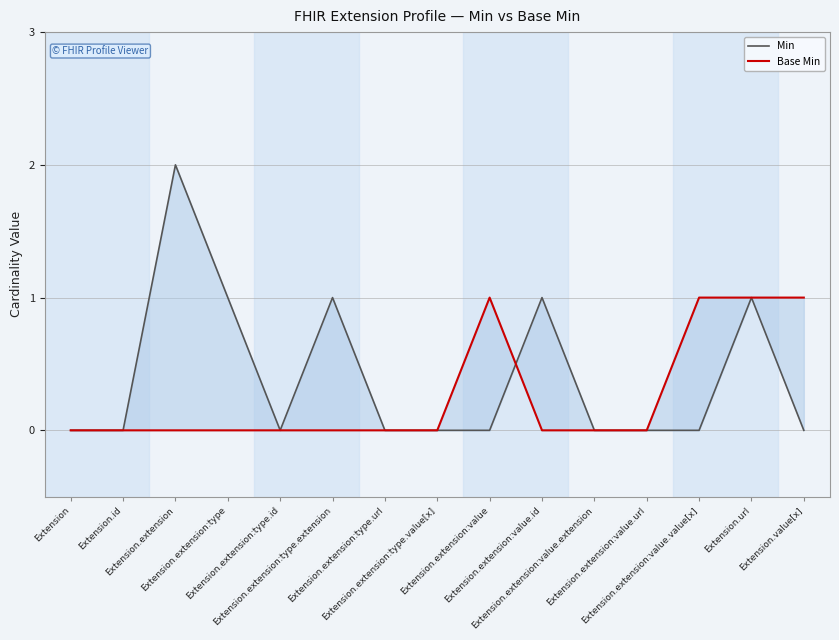

What is the sum of all Base Min values?

4